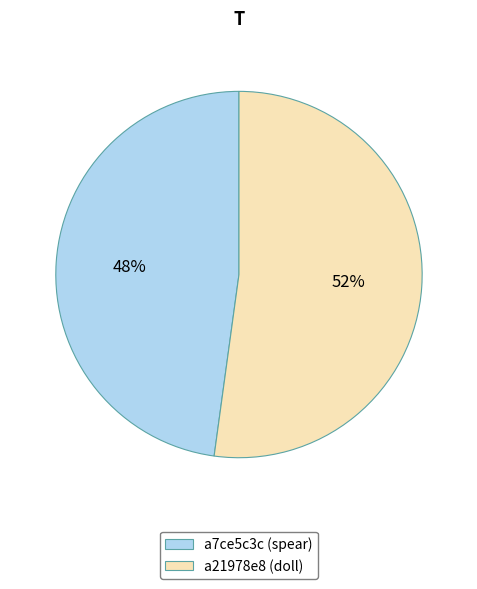

Count the number of slices in the pie.

2